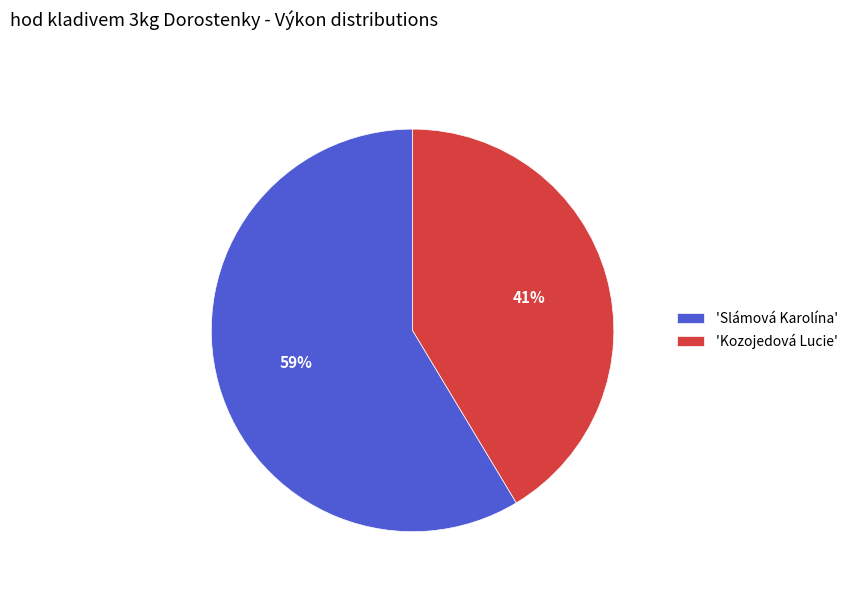

What is the smallest slice in the pie chart?

'Kozojedová Lucie'